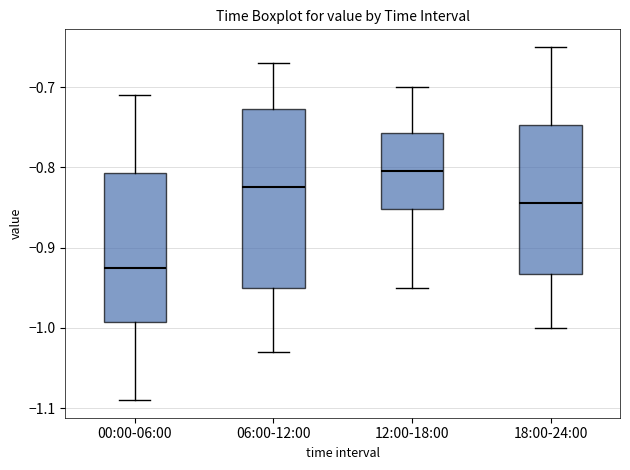

Which box's median line is the lowest?

00:00-06:00